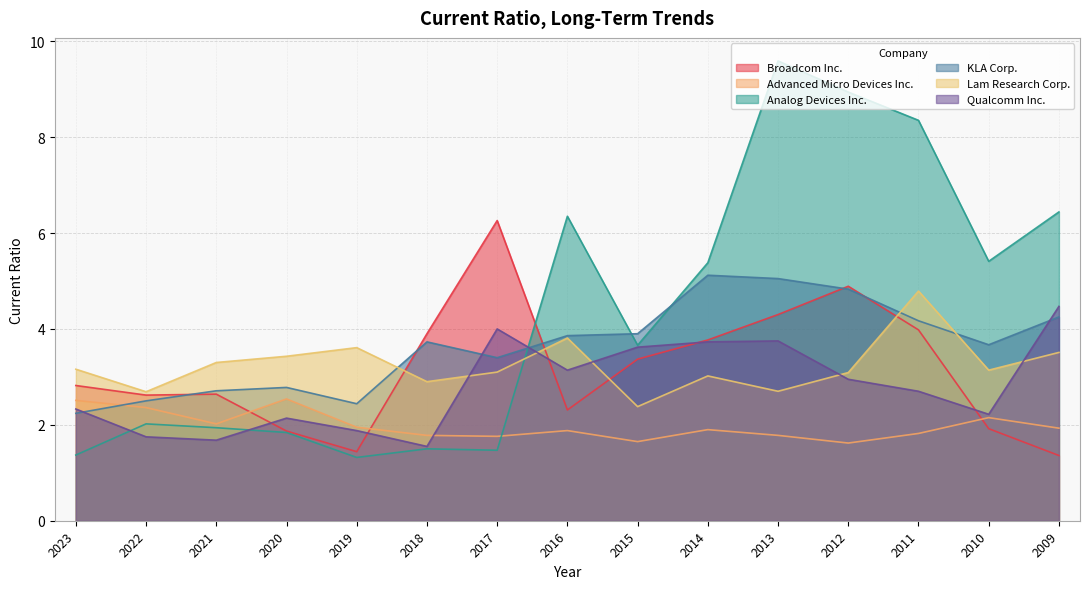

True or false: Broadcom Inc. has a value of 5.8 at 2014.

False